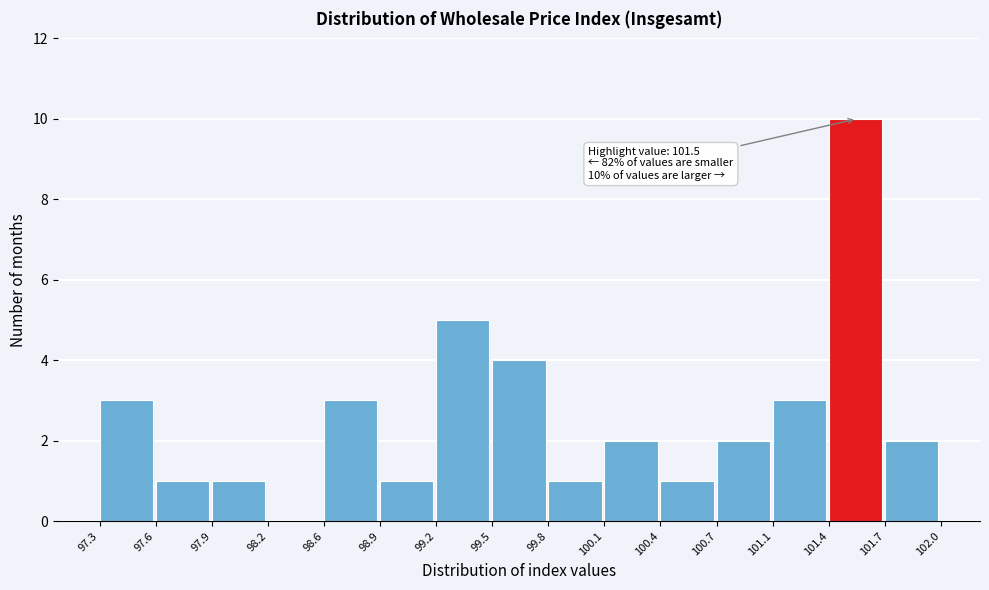

Over which range of the x-axis is the bar tallest?

101.4 to 101.7